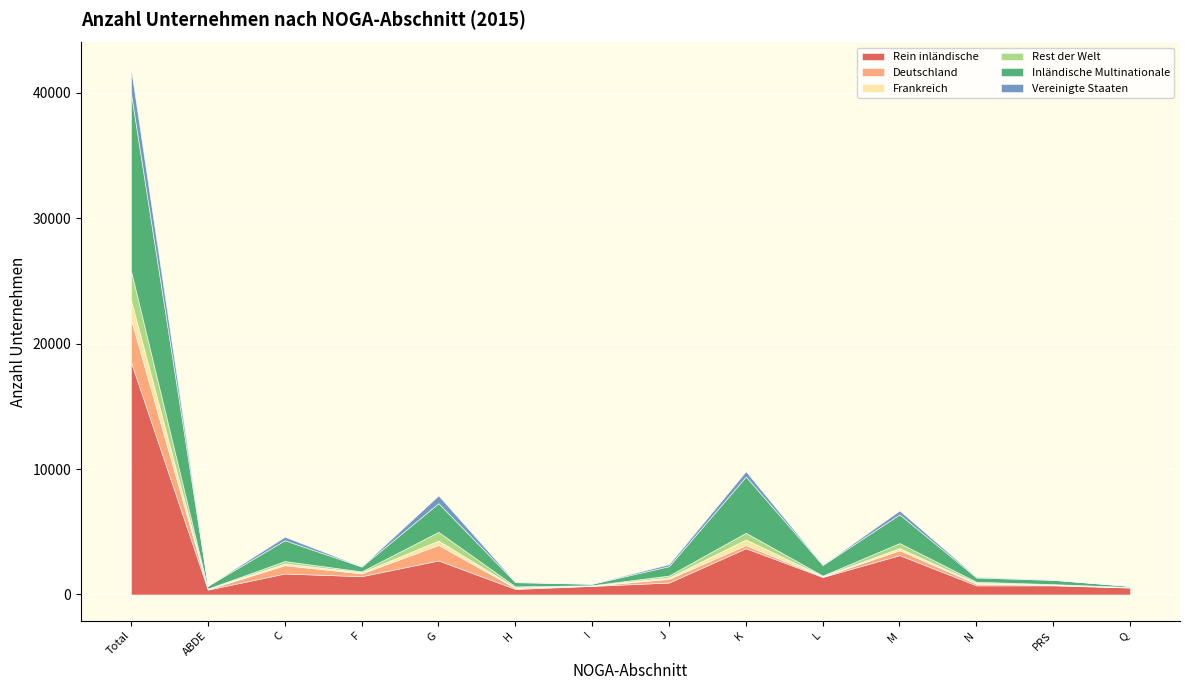

True or false: Frankreich and Inländische Multinationale intersect in this chart.

False